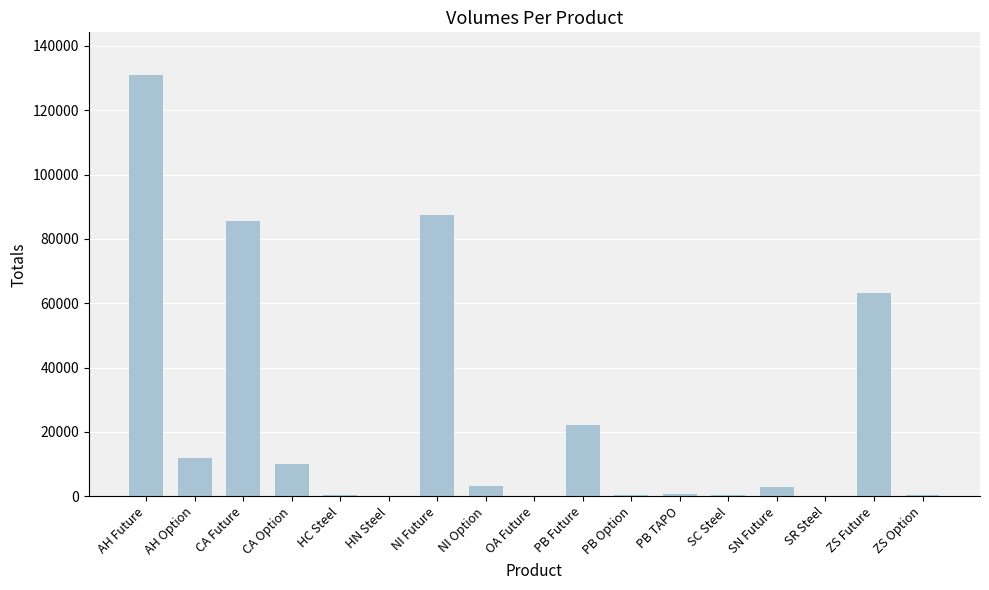

Where is the data nearest to the value 65563?

ZS Future